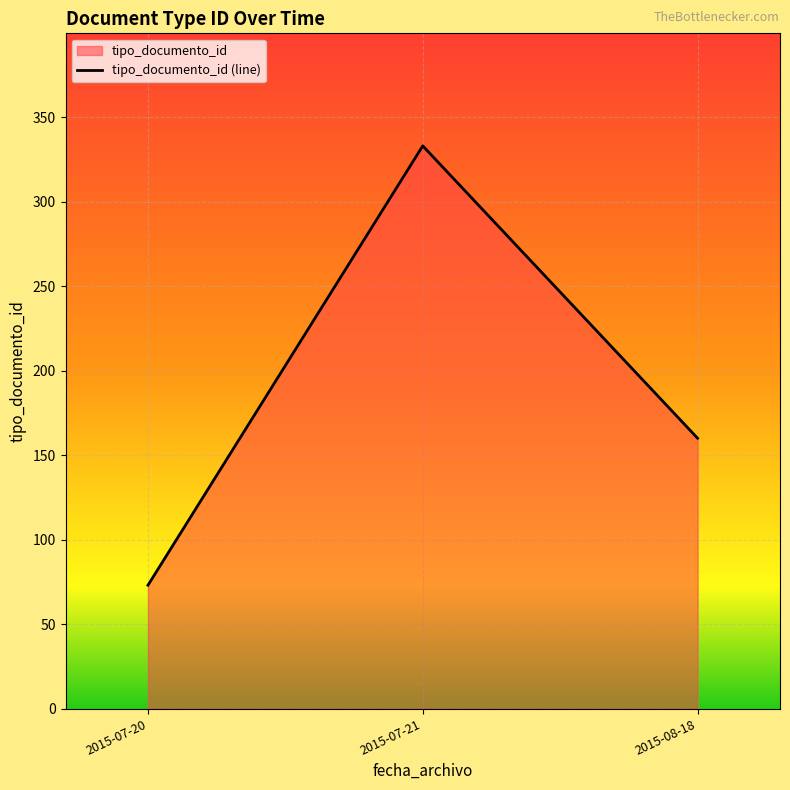

Reading left to right, extract all data points from this chart.

2015-07-20=73	2015-07-21=333	2015-08-18=160